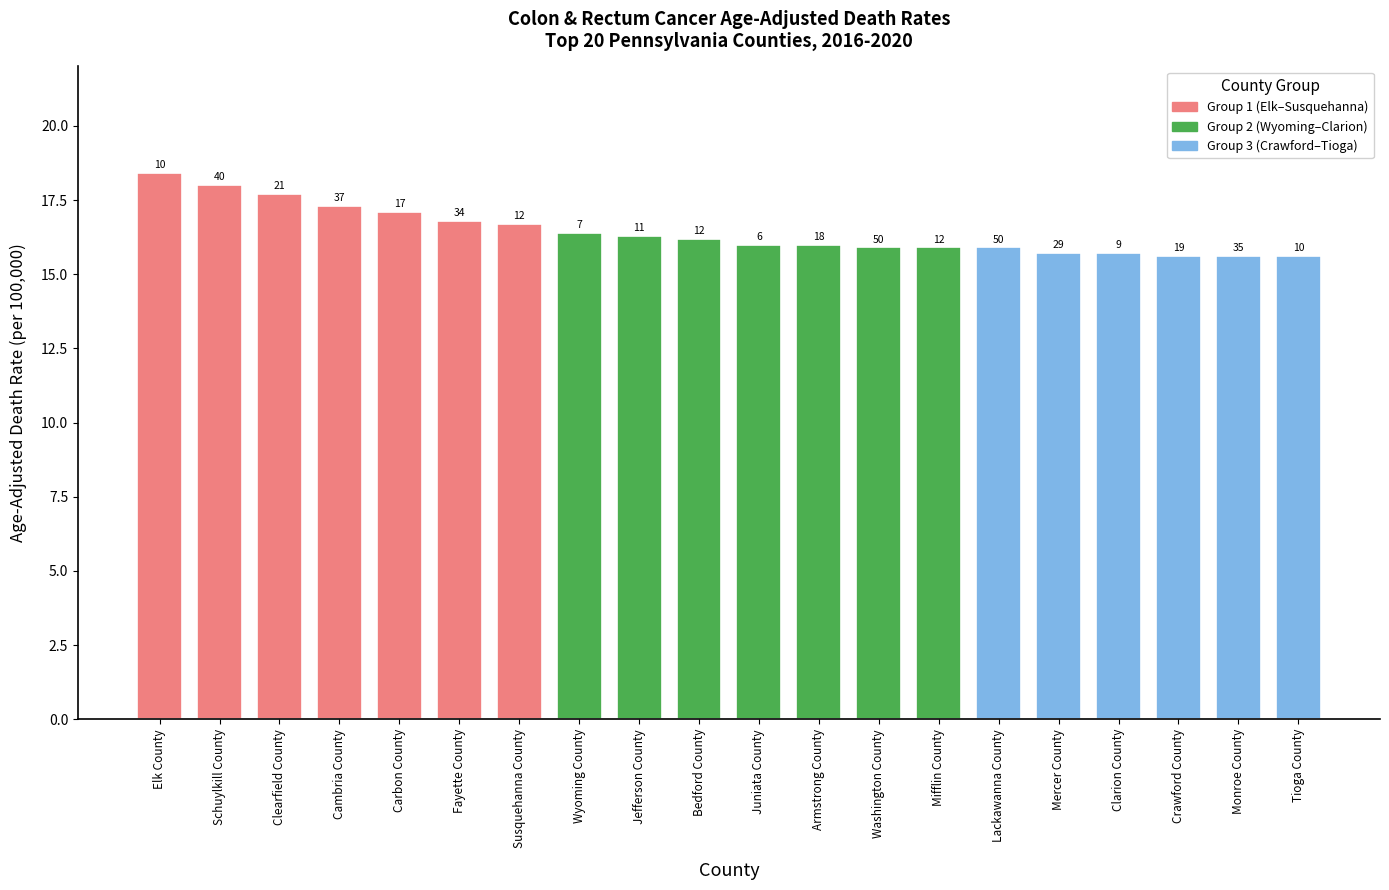

What is the change in value from Fayette County to Lackawanna County?

-0.9